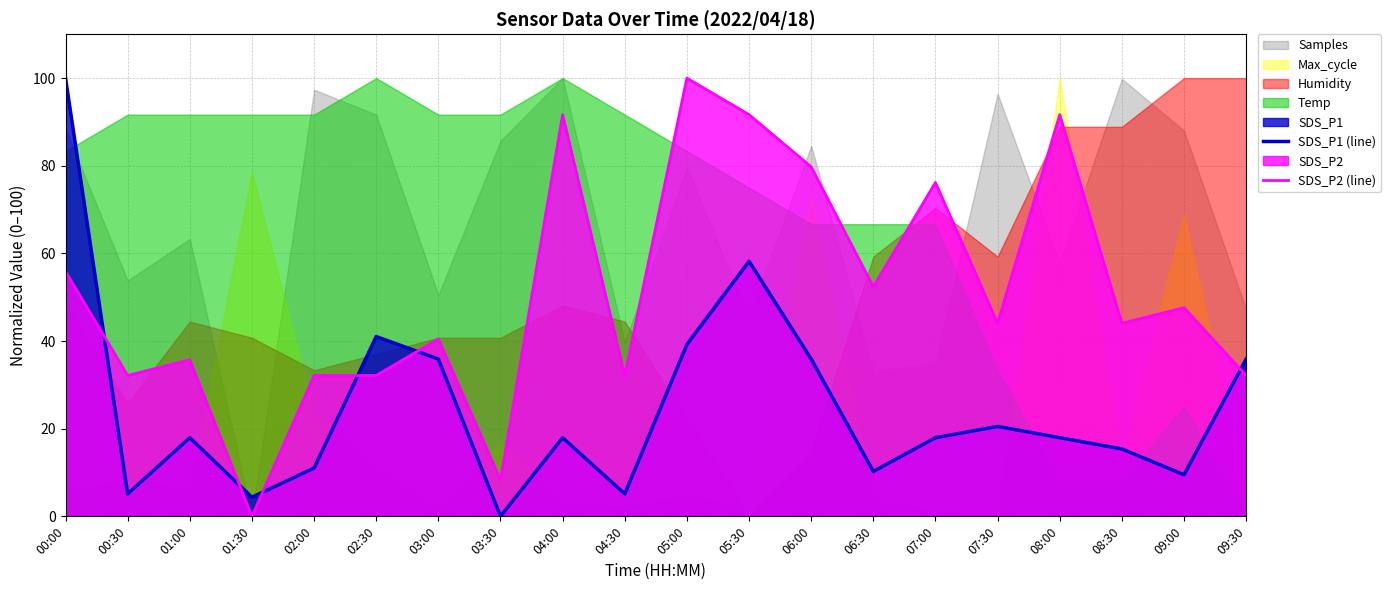

Where do SDS_P1 (line) and SDS_P2 (line) first cross each other?

00:00 and 00:30